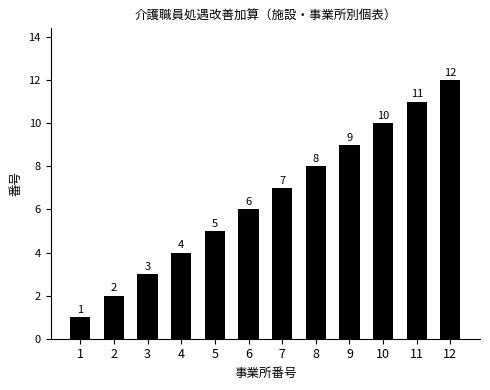

Read the value at 7.

7